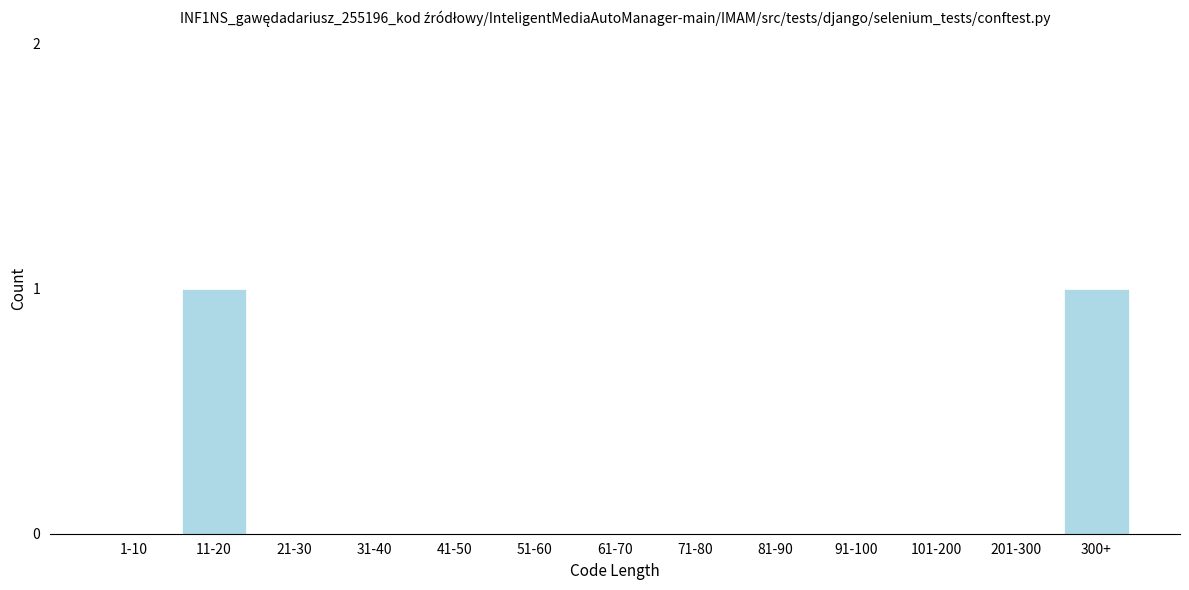

Reading left to right, list all the values displayed in this chart.

1-10=0	11-20=1	21-30=0	31-40=0	41-50=0	51-60=0	61-70=0	71-80=0	81-90=0	91-100=0	101-200=0	201-300=0	300+=1